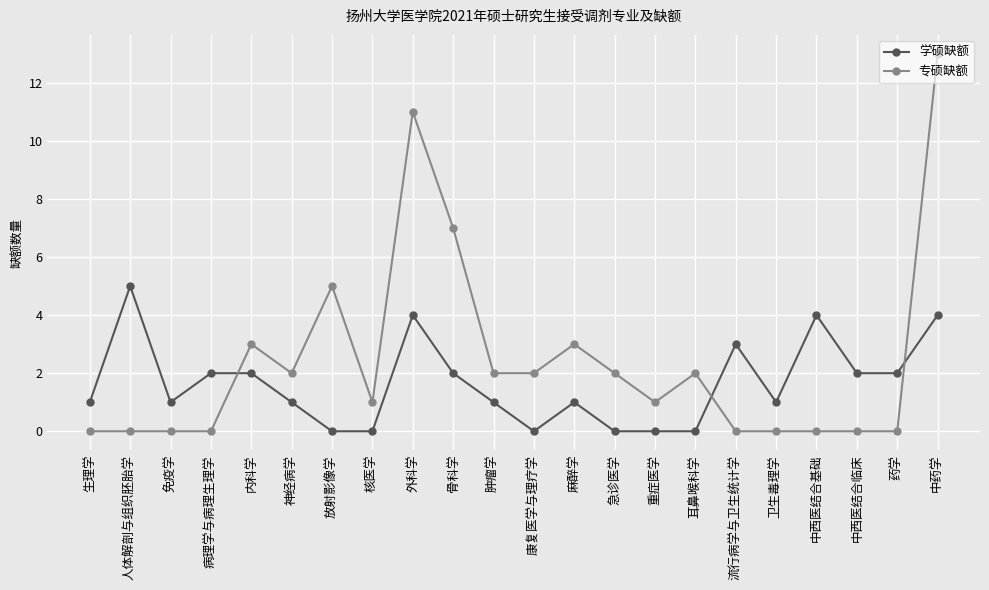

What is the maximum value for 专硕缺额?

13